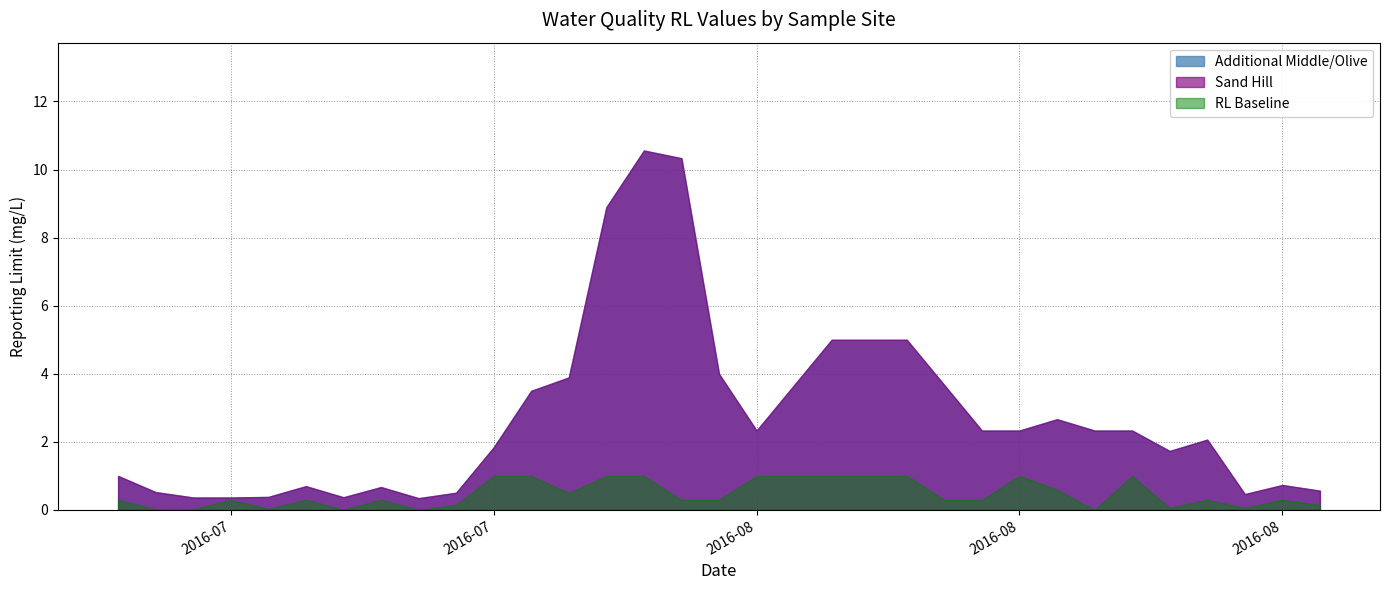

Is it true that Additional Middle/Olive equals 1.5 at 3?

False